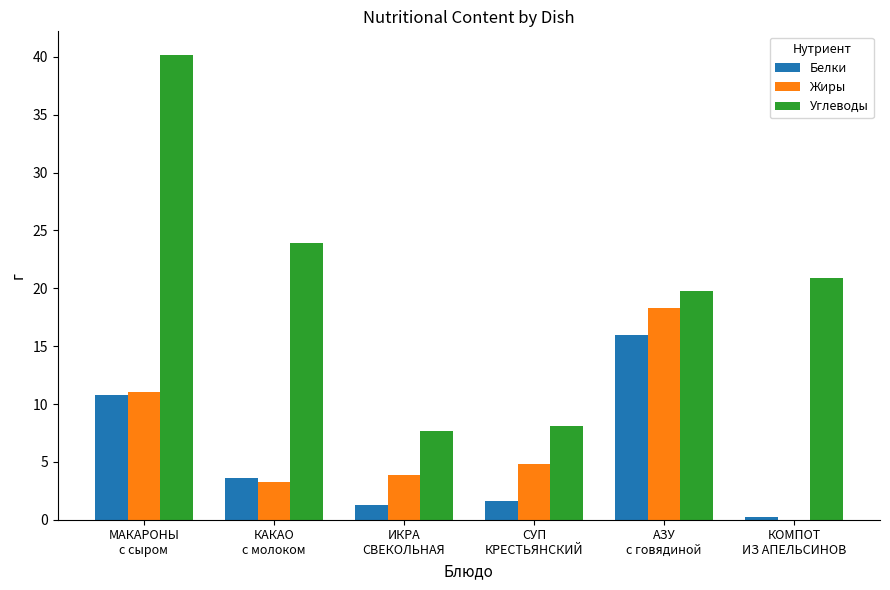

How many distinct data groups are displayed?

3